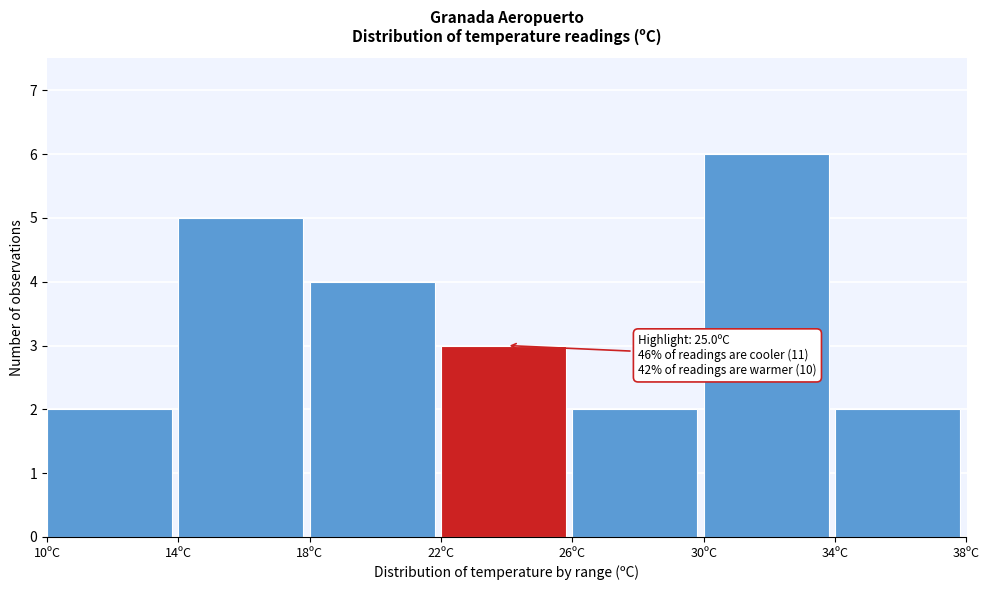

Over which range of the x-axis is the bar tallest?

30 to 34